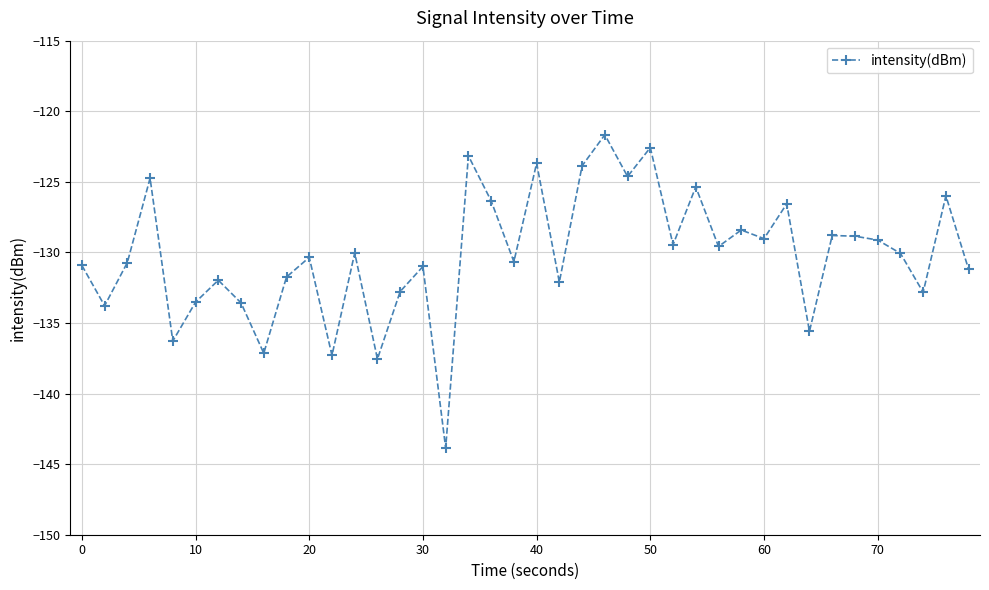

What is the sum of all values?

-5206.8